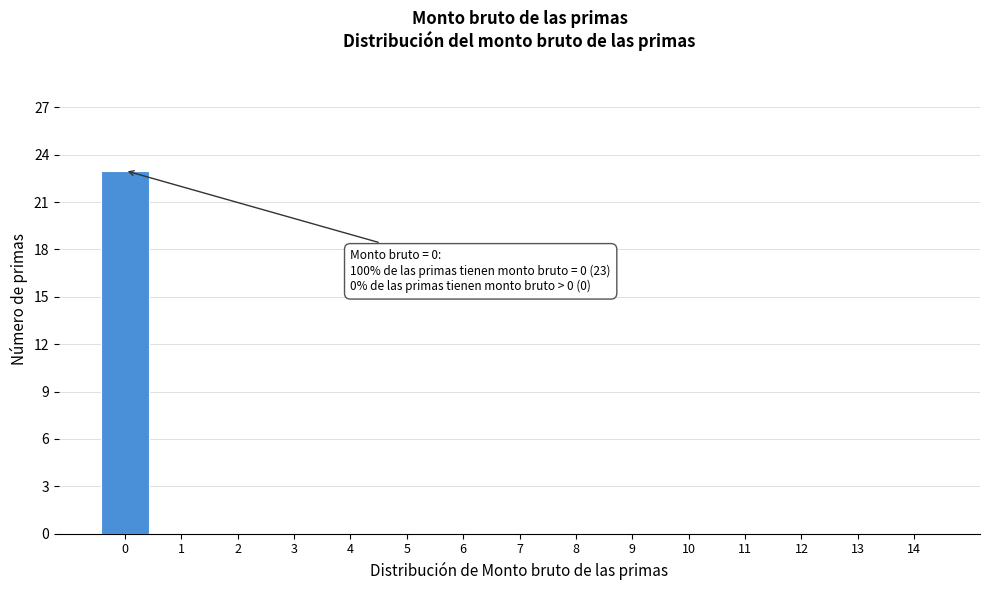

Reading right to left, list all the values displayed in this chart.

14=0	13=0	12=0	11=0	10=0	9=0	8=0	7=0	6=0	5=0	4=0	3=0	2=0	1=0	0=23